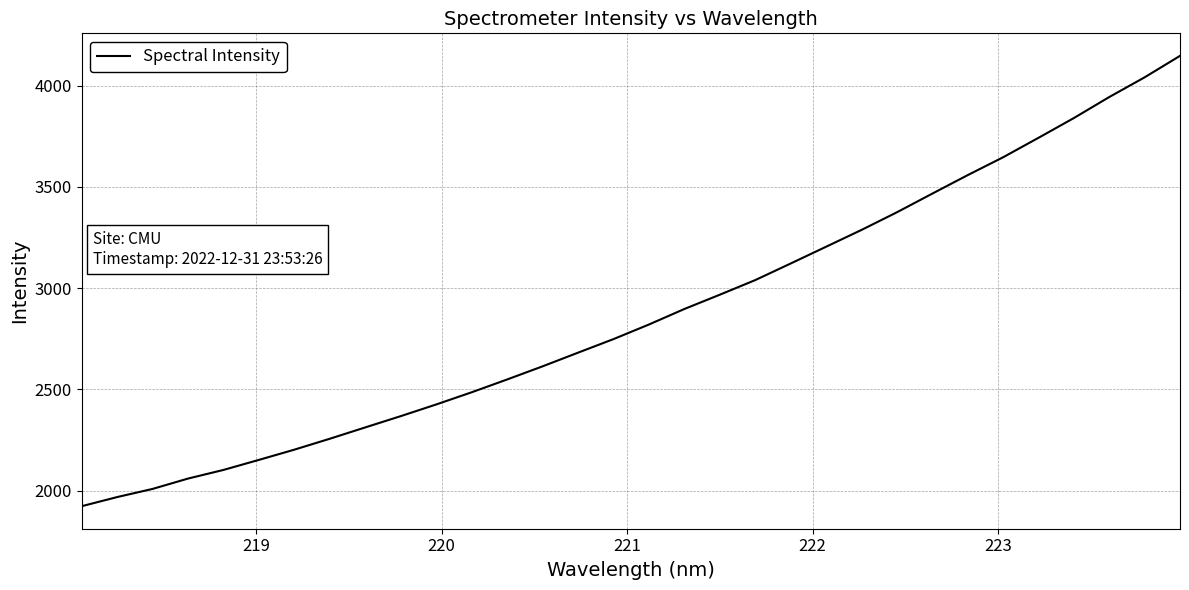

What is the smallest value displayed?

1922.9